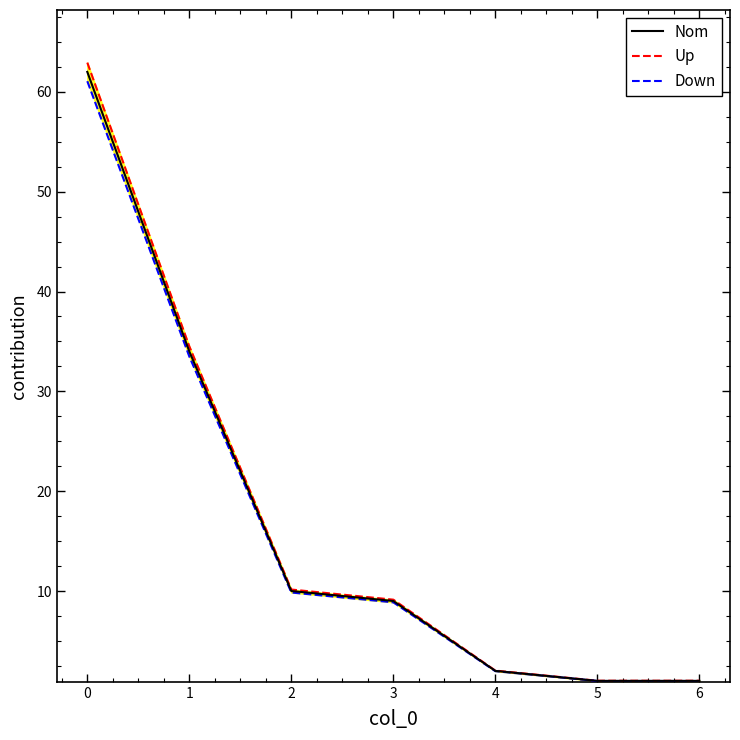

What is the sum of all Nom values?

119